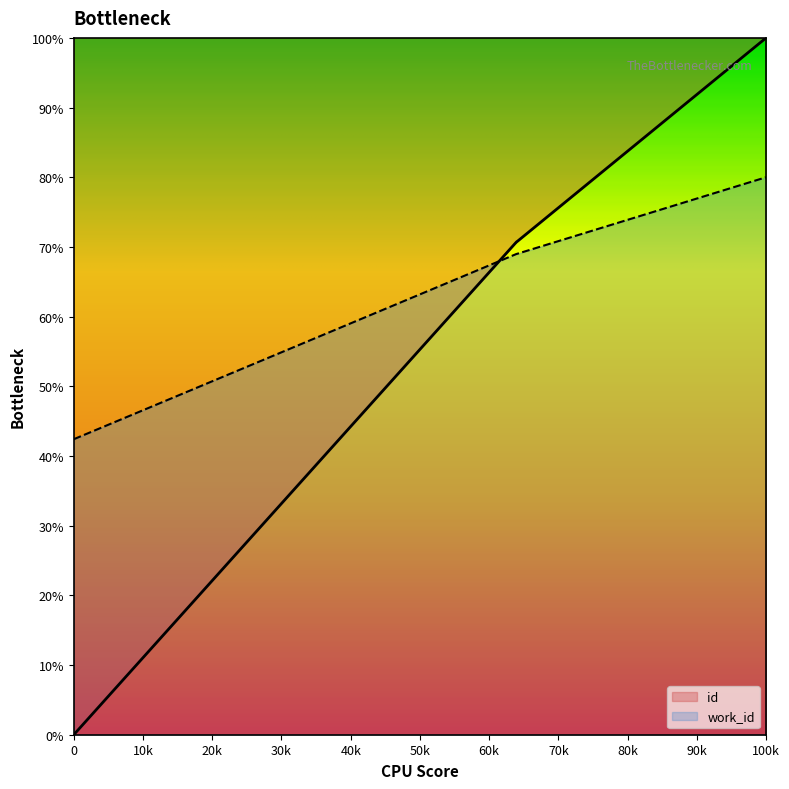

What are all the series names shown in the legend?

id, work_id